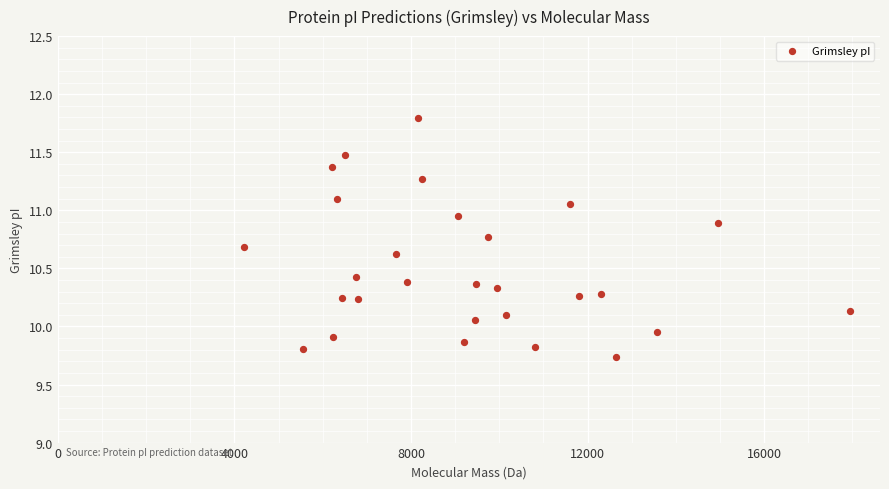

What is the range of X values (max minus min)?

13725.1